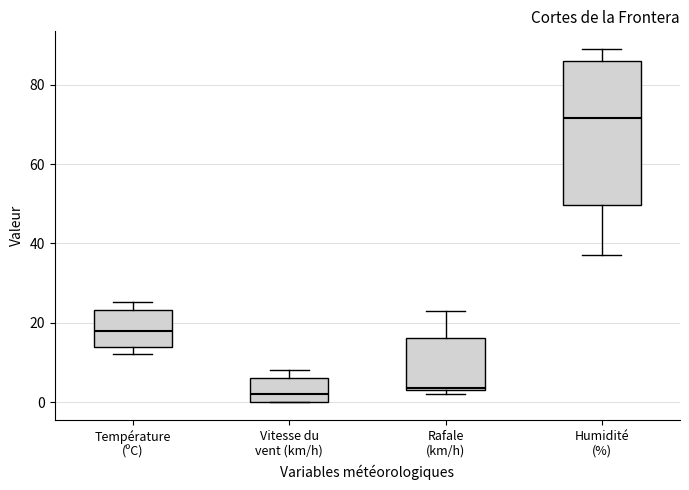

Reading left to right, read every box against the y-axis: the position of its median line, the range the box covers, and the ends of its whiskers. The values are not printed on the chart, so give them approximately, as read against the axis.

Température (ºC): median 18, box 14 to 24, whiskers 12 to 26
Vitesse du vent (km/h): median 2, box 0 to 6, whiskers 0 to 8
Rafale (km/h): median 4, box 4 to 16, whiskers 2 to 24
Humidité (%): median 72, box 50 to 86, whiskers 38 to 90